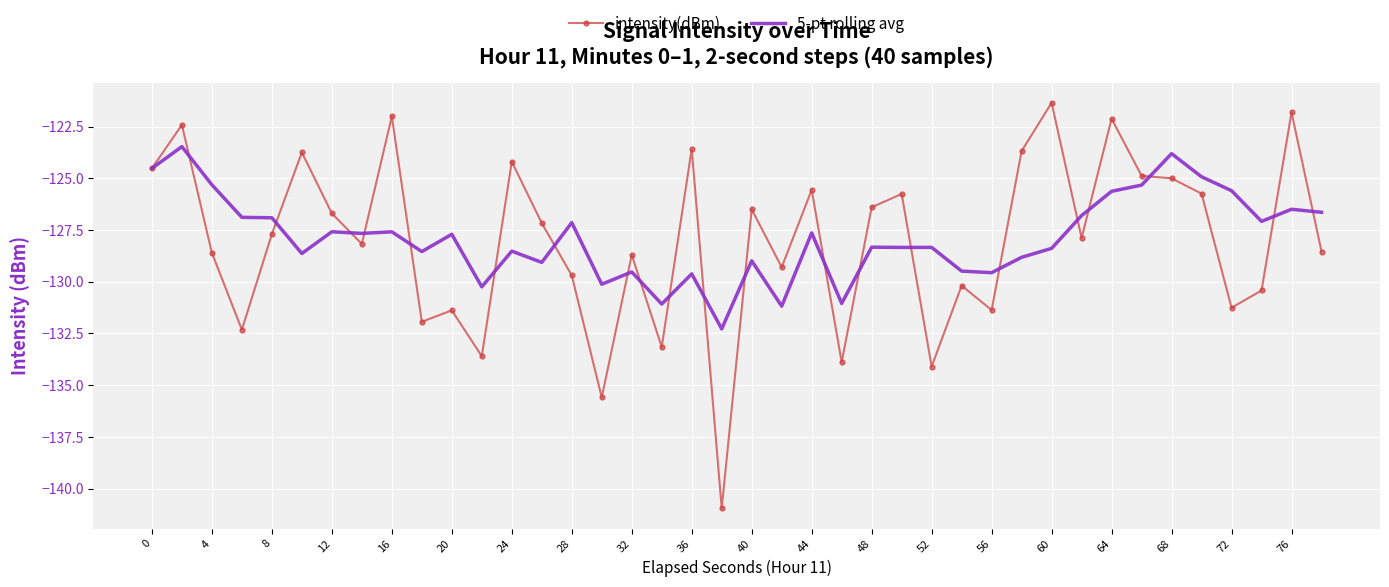

What is the maximum value shown in the chart?

-121.3